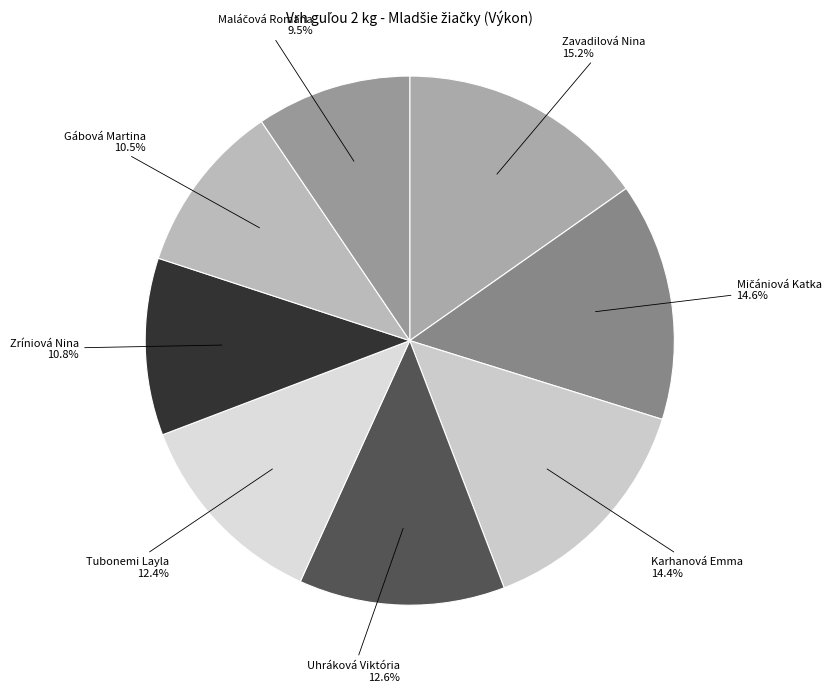

Count the number of slices in the pie.

8